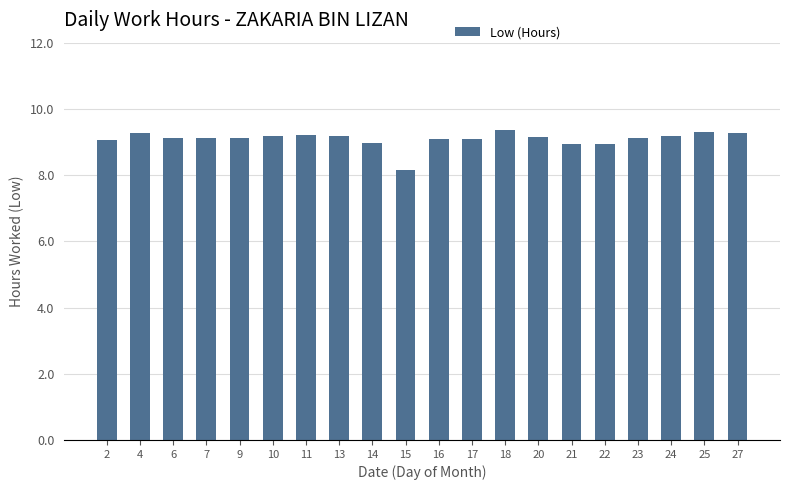

What is the change in value from 13 to 14?

-0.2